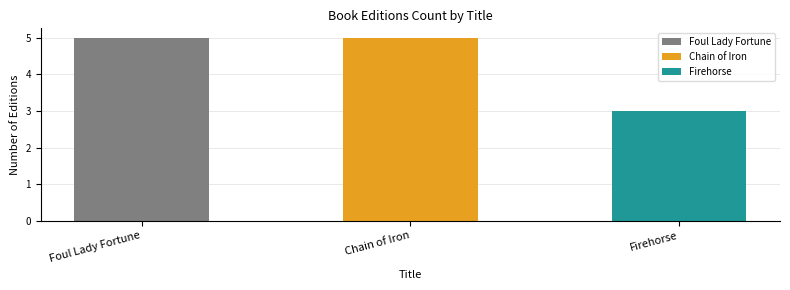

What is the change in value from Foul Lady Fortune to Firehorse?

-2